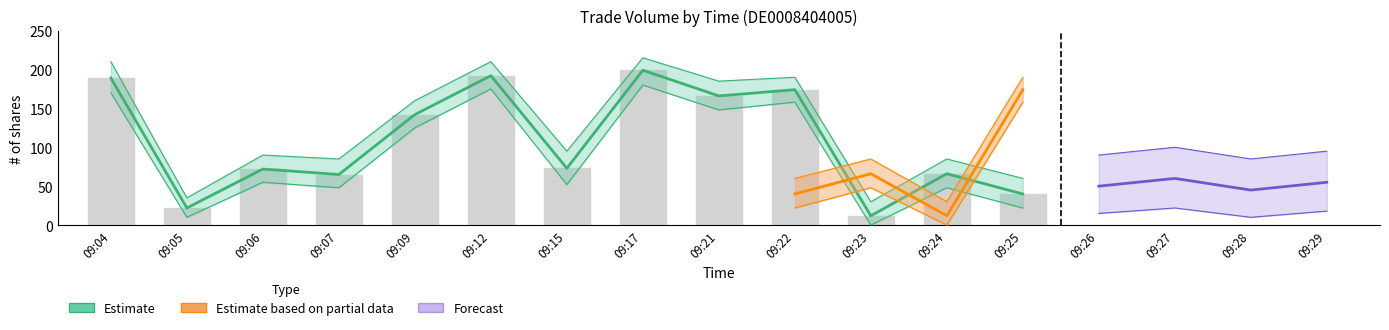

Between 09:09 and 09:23, which is larger?

09:09